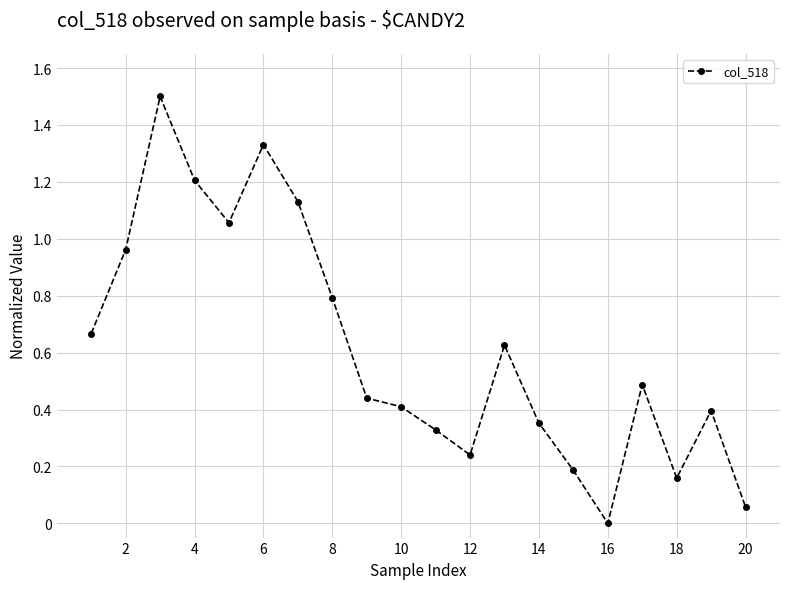

What is the difference between the maximum and second lowest values?

1.4